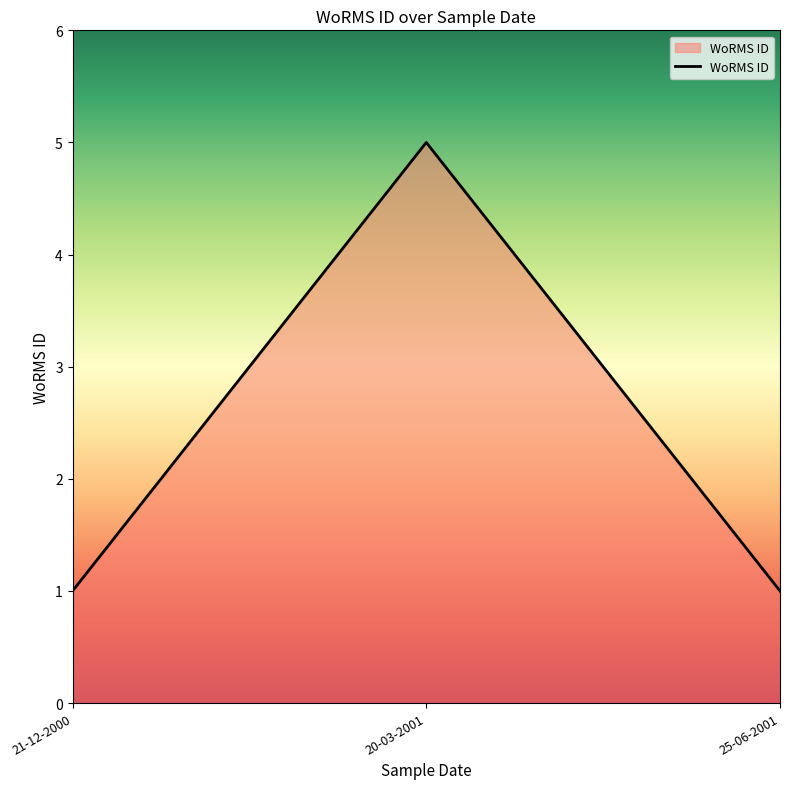

What is the difference between the maximum and minimum values?

4